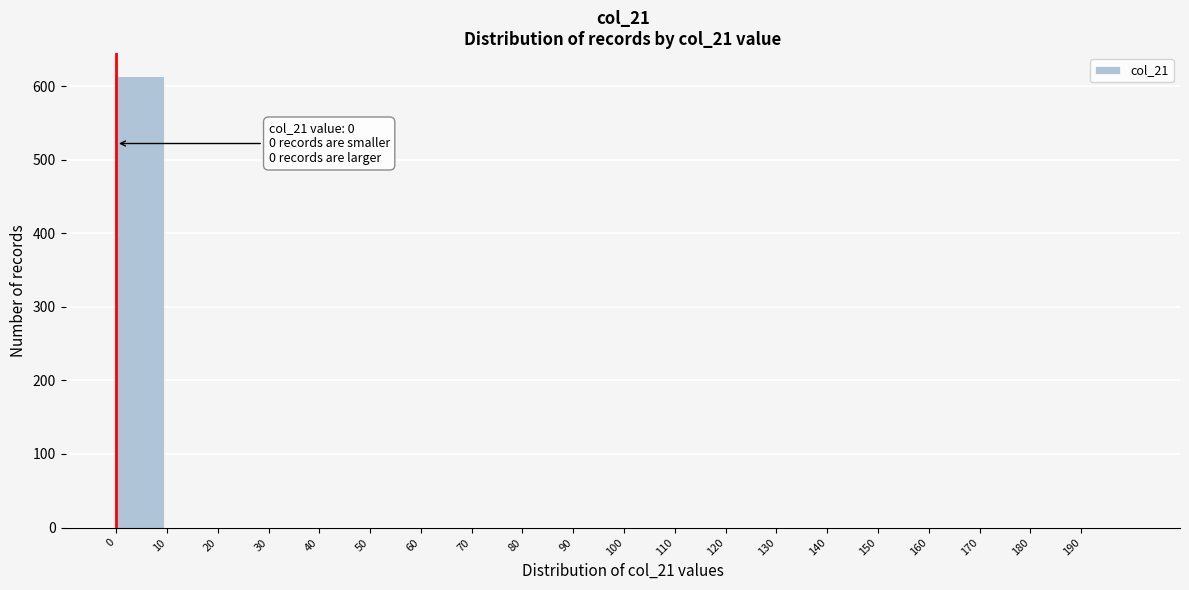

Over which range of the x-axis is the bar tallest?

0 to 10